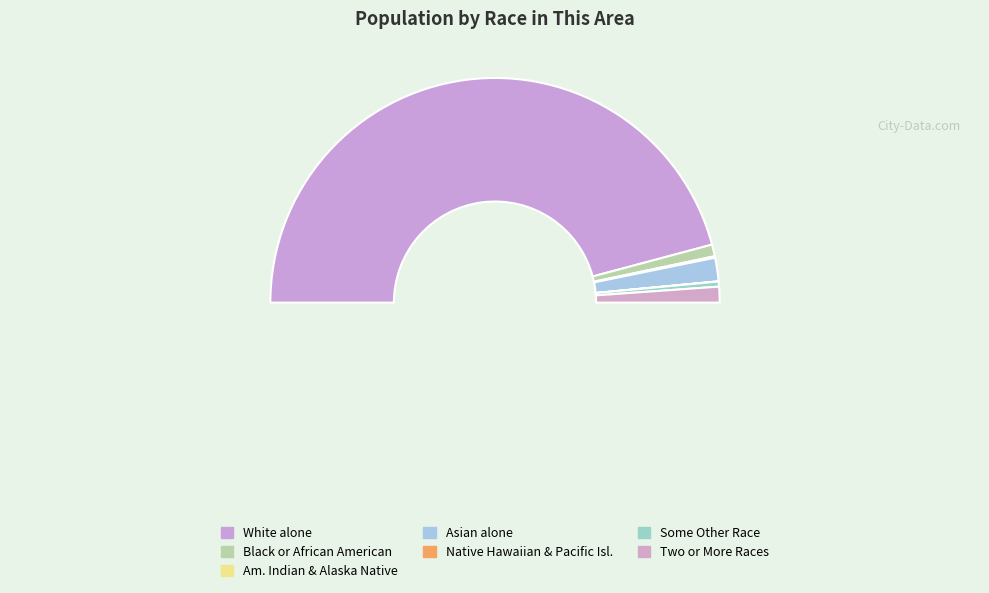

To the nearest percent, what is the average slice percentage?

14%